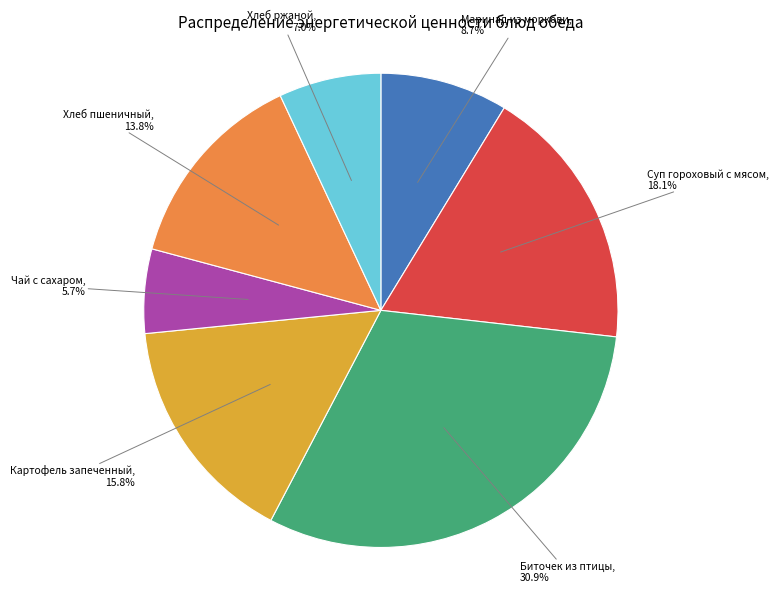

Count the number of slices in the pie.

7